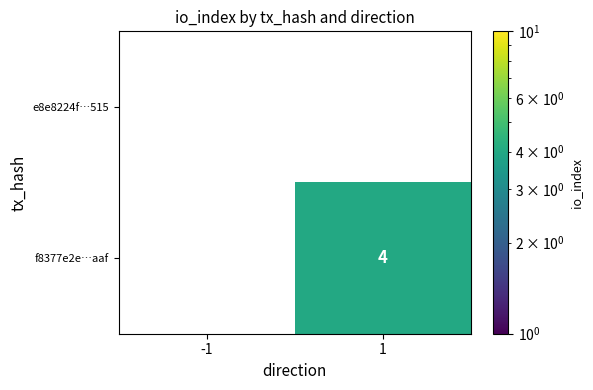

Which has a higher value, -1 or 1?

1